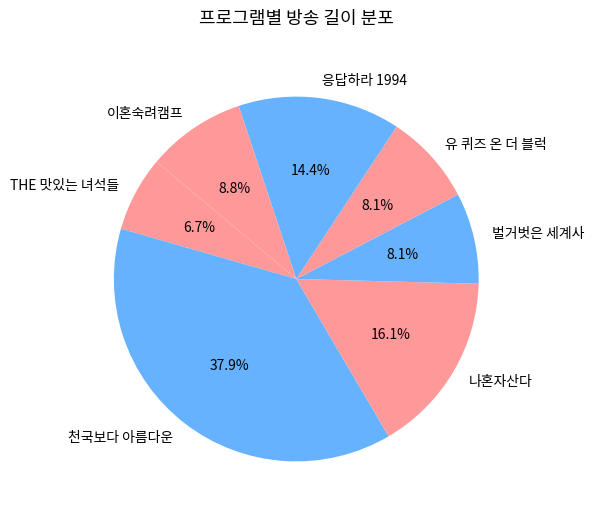

What is the largest slice in the pie chart?

천국보다 아름다운